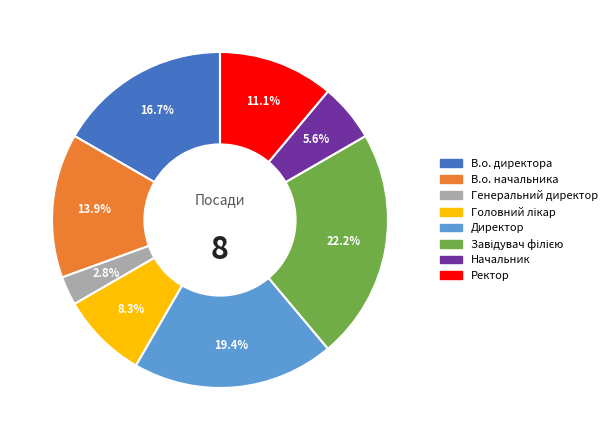

Which category has the smallest portion of the pie?

Генеральний директор